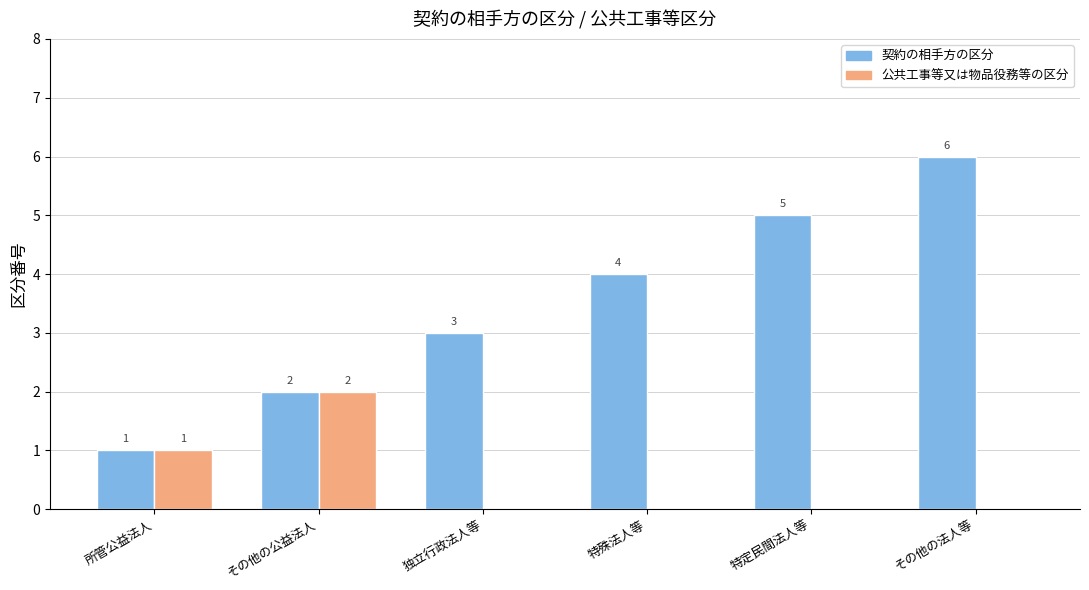

Are the bars grouped side by side (vs. stacked)?

Yes